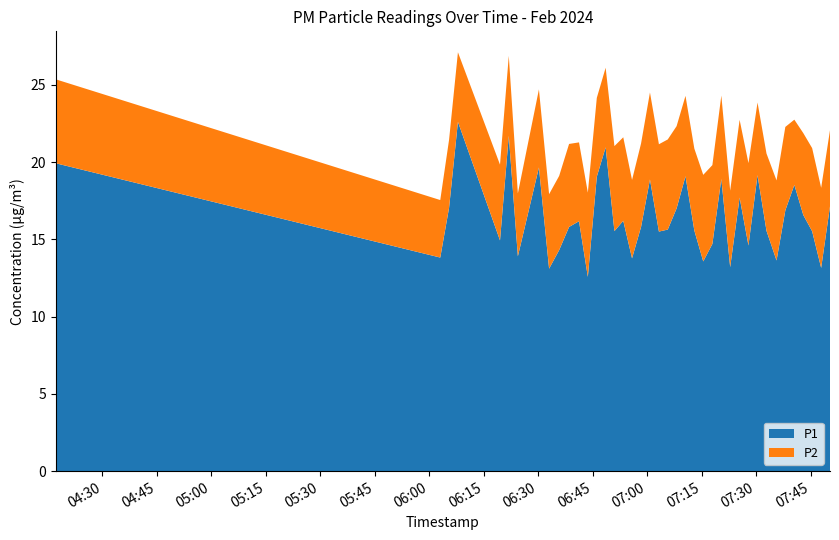

Reading left to right, list all the values displayed in this chart.

P1: 2024-02-15T04:17:10=19.9	2024-02-15T06:03:01=13.8	2024-02-15T06:05:27=17.1	2024-02-15T06:07:53=22.6	2024-02-15T06:19:28=14.9	2024-02-15T06:21:53=21.7	2024-02-15T06:24:23=13.9	2024-02-15T06:30:11=19.6	2024-02-15T06:32:59=13.1	2024-02-15T06:35:45=14.3	2024-02-15T06:38:29=15.8	2024-02-15T06:41:13=16.2	2024-02-15T06:43:39=12.6	2024-02-15T06:46:07=19.1	2024-02-15T06:48:33=20.9	2024-02-15T06:50:58=15.5	2024-02-15T06:53:24=16.2	2024-02-15T06:55:49=13.8	2024-02-15T06:58:18=15.8	2024-02-15T07:00:45=18.9	2024-02-15T07:03:13=15.5	2024-02-15T07:05:39=15.6	2024-02-15T07:08:05=17.0	2024-02-15T07:10:32=19.1	2024-02-15T07:12:58=15.6	2024-02-15T07:15:25=13.6	2024-02-15T07:17:56=14.7	2024-02-15T07:20:24=18.9	2024-02-15T07:22:50=13.2	2024-02-15T07:25:26=17.7	2024-02-15T07:27:52=14.6	2024-02-15T07:30:22=19.1	2024-02-15T07:32:50=15.6	2024-02-15T07:35:36=13.6	2024-02-15T07:38:01=16.9	2024-02-15T07:40:30=18.5	2024-02-15T07:42:58=16.6	2024-02-15T07:45:24=15.5	2024-02-15T07:47:53=13.2	2024-02-15T07:50:19=17.1
P2: 2024-02-15T04:17:10=5.4	2024-02-15T06:03:01=3.7	2024-02-15T06:05:27=4.4	2024-02-15T06:07:53=4.5	2024-02-15T06:19:28=4.9	2024-02-15T06:21:53=5.2	2024-02-15T06:24:23=4.1	2024-02-15T06:30:11=5.0	2024-02-15T06:32:59=4.8	2024-02-15T06:35:45=4.8	2024-02-15T06:38:29=5.4	2024-02-15T06:41:13=5.1	2024-02-15T06:43:39=5.5	2024-02-15T06:46:07=5.1	2024-02-15T06:48:33=5.2	2024-02-15T06:50:58=5.5	2024-02-15T06:53:24=5.4	2024-02-15T06:55:49=5.1	2024-02-15T06:58:18=5.4	2024-02-15T07:00:45=5.6	2024-02-15T07:03:13=5.7	2024-02-15T07:05:39=5.8	2024-02-15T07:08:05=5.3	2024-02-15T07:10:32=5.2	2024-02-15T07:12:58=5.3	2024-02-15T07:15:25=5.6	2024-02-15T07:17:56=5.1	2024-02-15T07:20:24=5.4	2024-02-15T07:22:50=5.0	2024-02-15T07:25:26=5.0	2024-02-15T07:27:52=5.3	2024-02-15T07:30:22=4.7	2024-02-15T07:32:50=5.0	2024-02-15T07:35:36=5.2	2024-02-15T07:38:01=5.4	2024-02-15T07:40:30=4.2	2024-02-15T07:42:58=5.3	2024-02-15T07:45:24=5.4	2024-02-15T07:47:53=5.2	2024-02-15T07:50:19=4.9